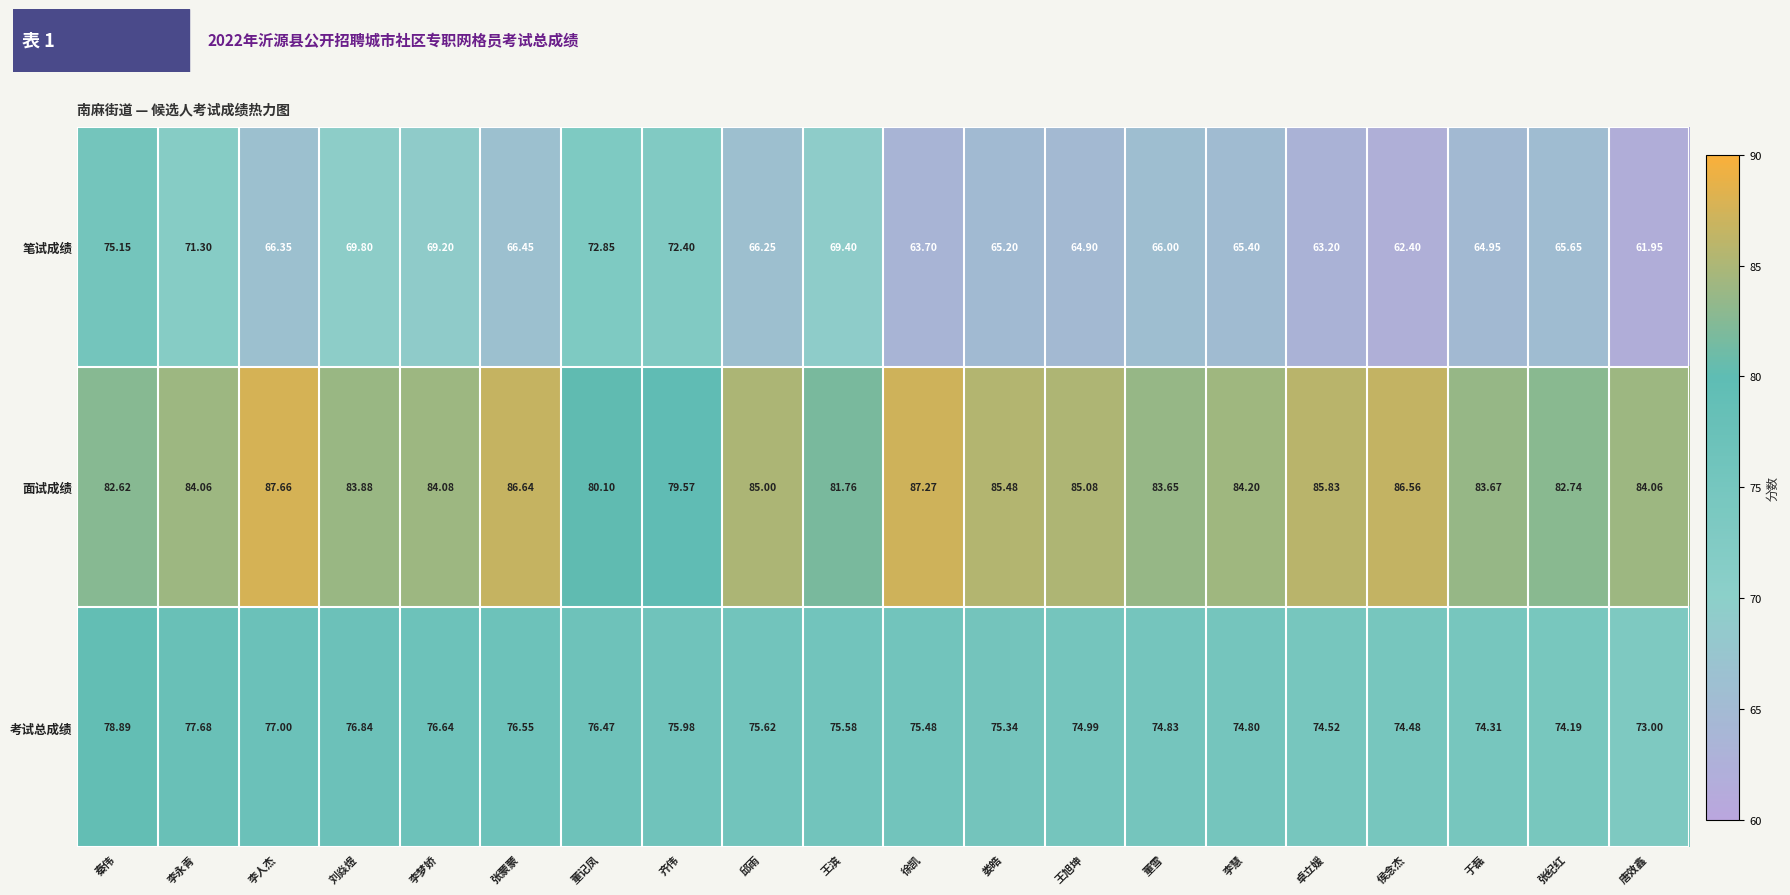

Where does the 笔试成绩 series first go above 66?

秦伟